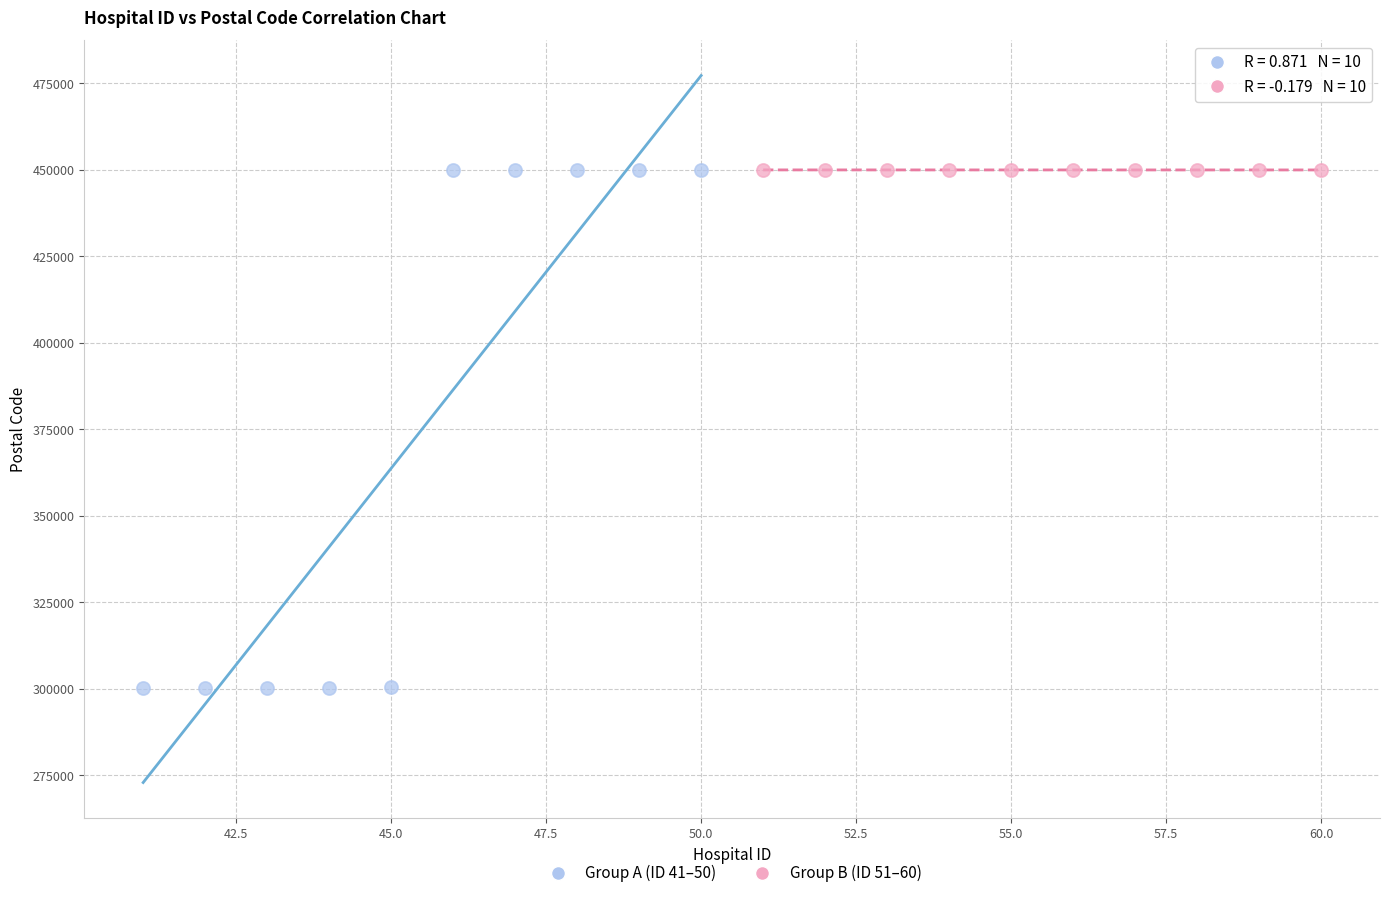

Which series contains the lowest Y value?

Group A (ID 41–50)